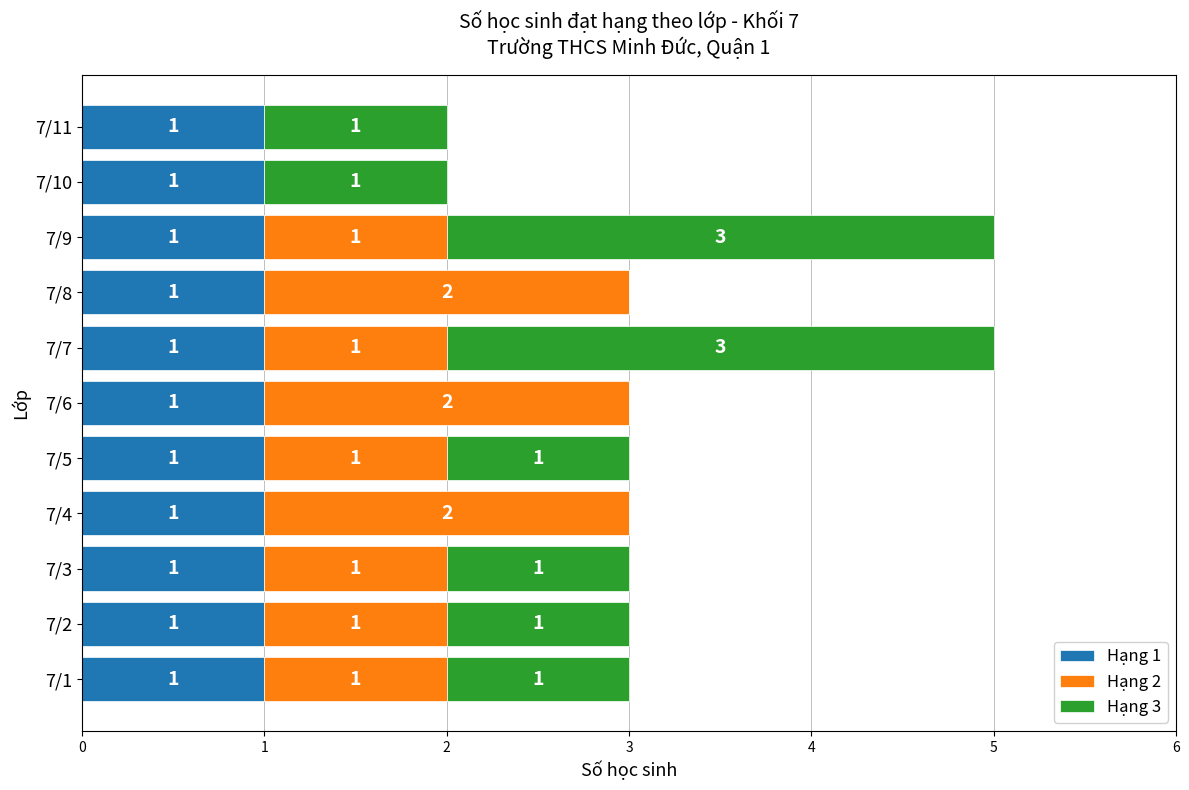

The value of Hạng 1 at 7/7 is 1. True or false?

True